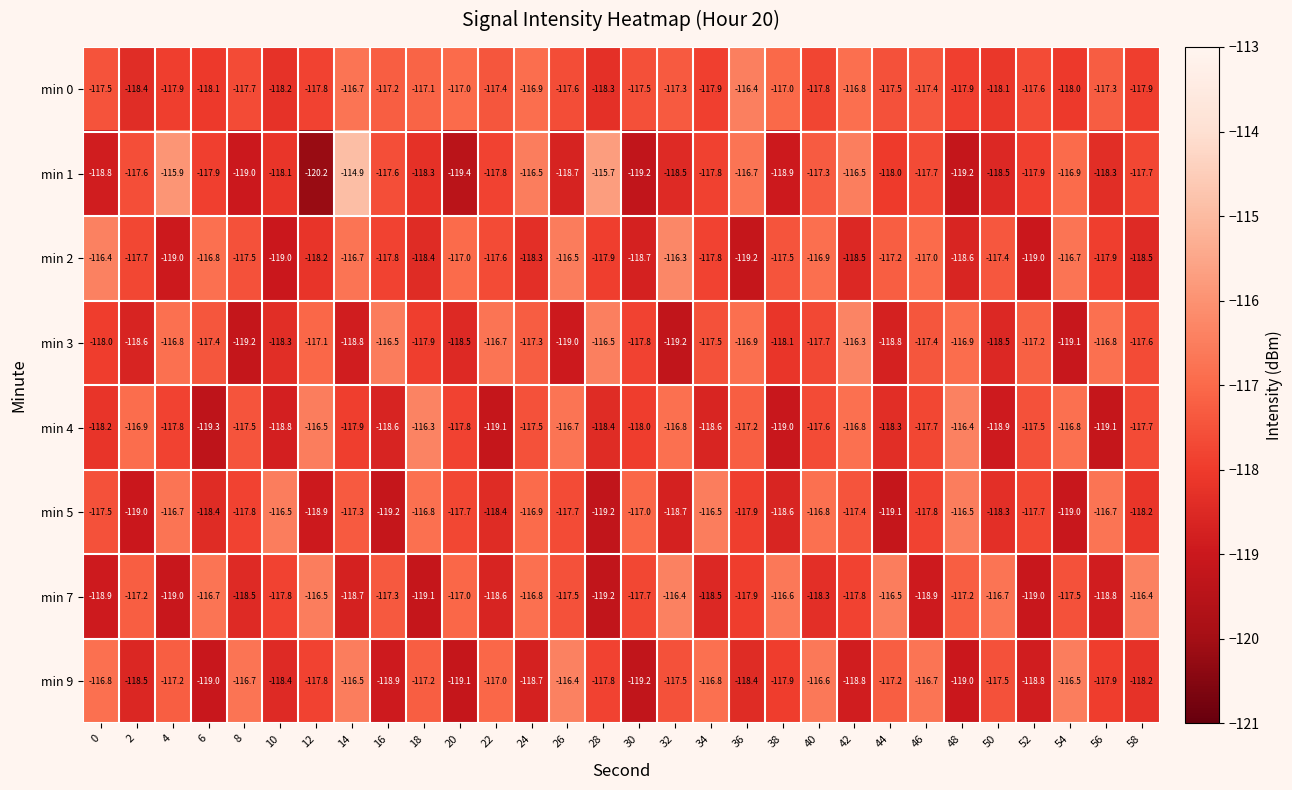

Which series has the largest total across all categories?

min 0